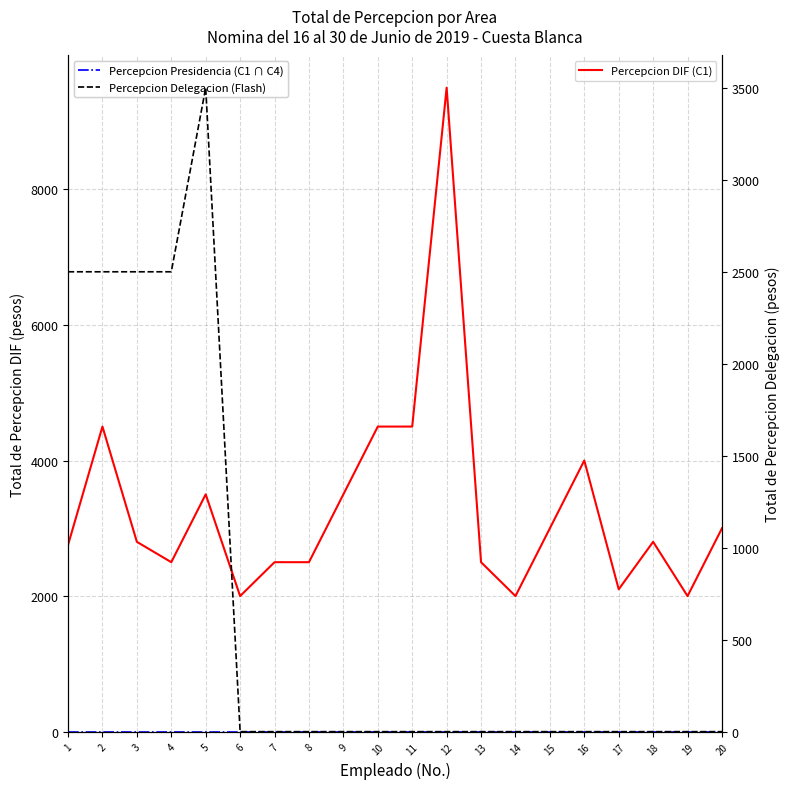

What are all the series names shown in the legend?

Percepcion DIF (C1), Percepcion Presidencia (C1 ∩ C4), Percepcion Delegacion (Flash)